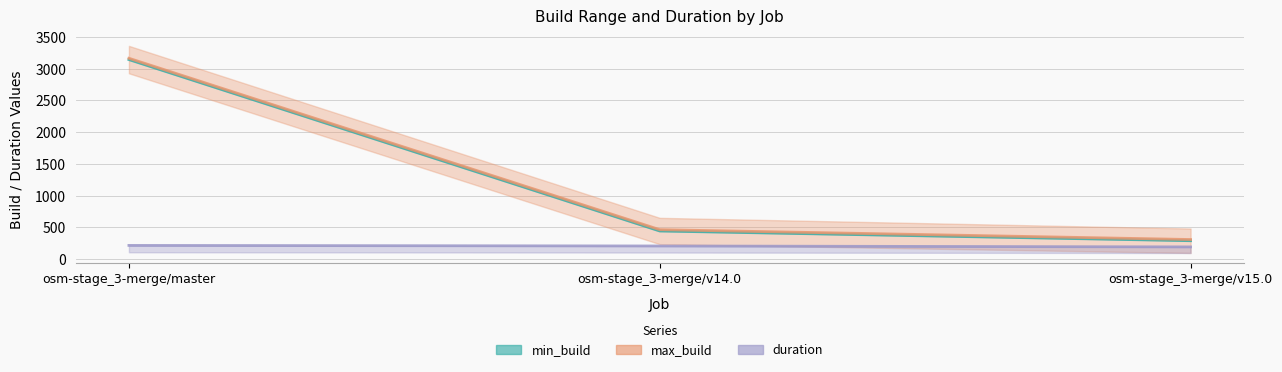

What is the total value across all series at osm-stage_3-merge/v15.0?

791.5